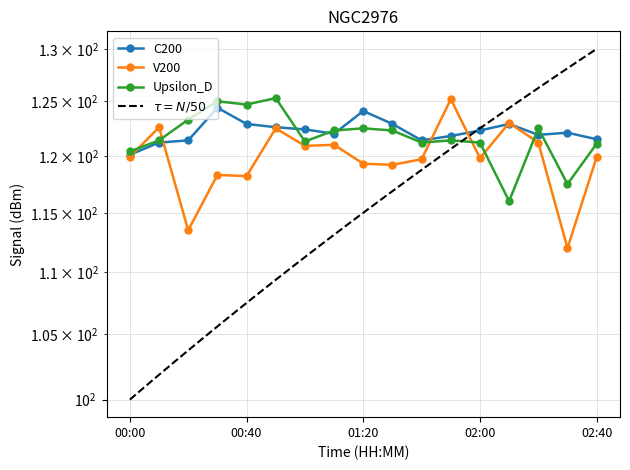

The Upsilon_D series shows 210.5 at 01:40. True or false?

False